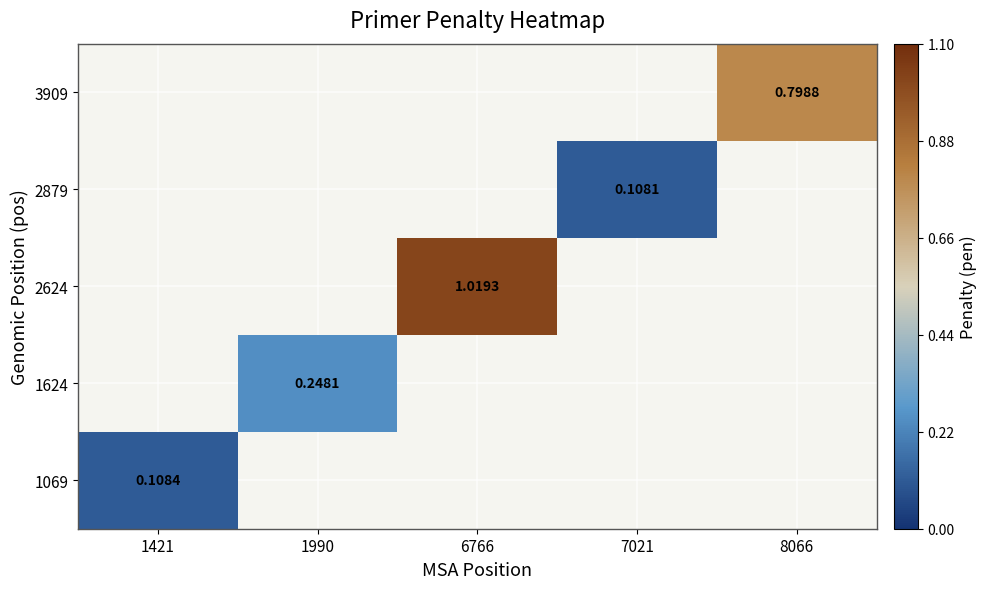

At which category does the chart reach its peak across all series?

6766